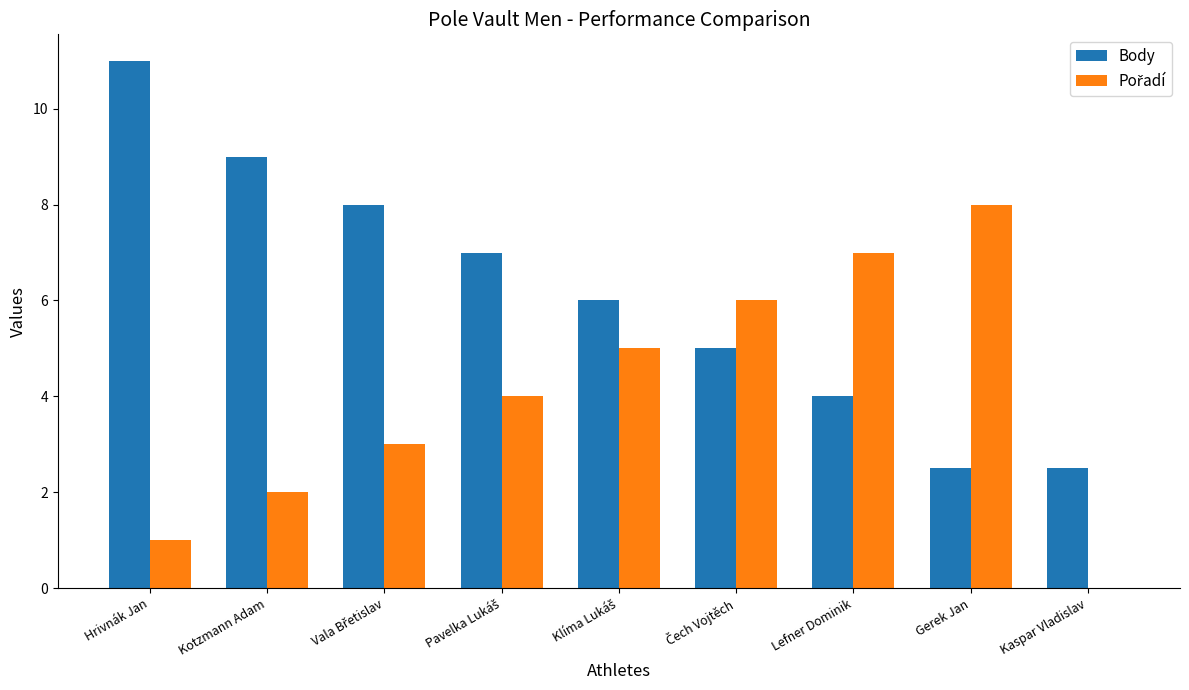

True or false: Body has a value of 4.0 at Lefner Dominik.

True